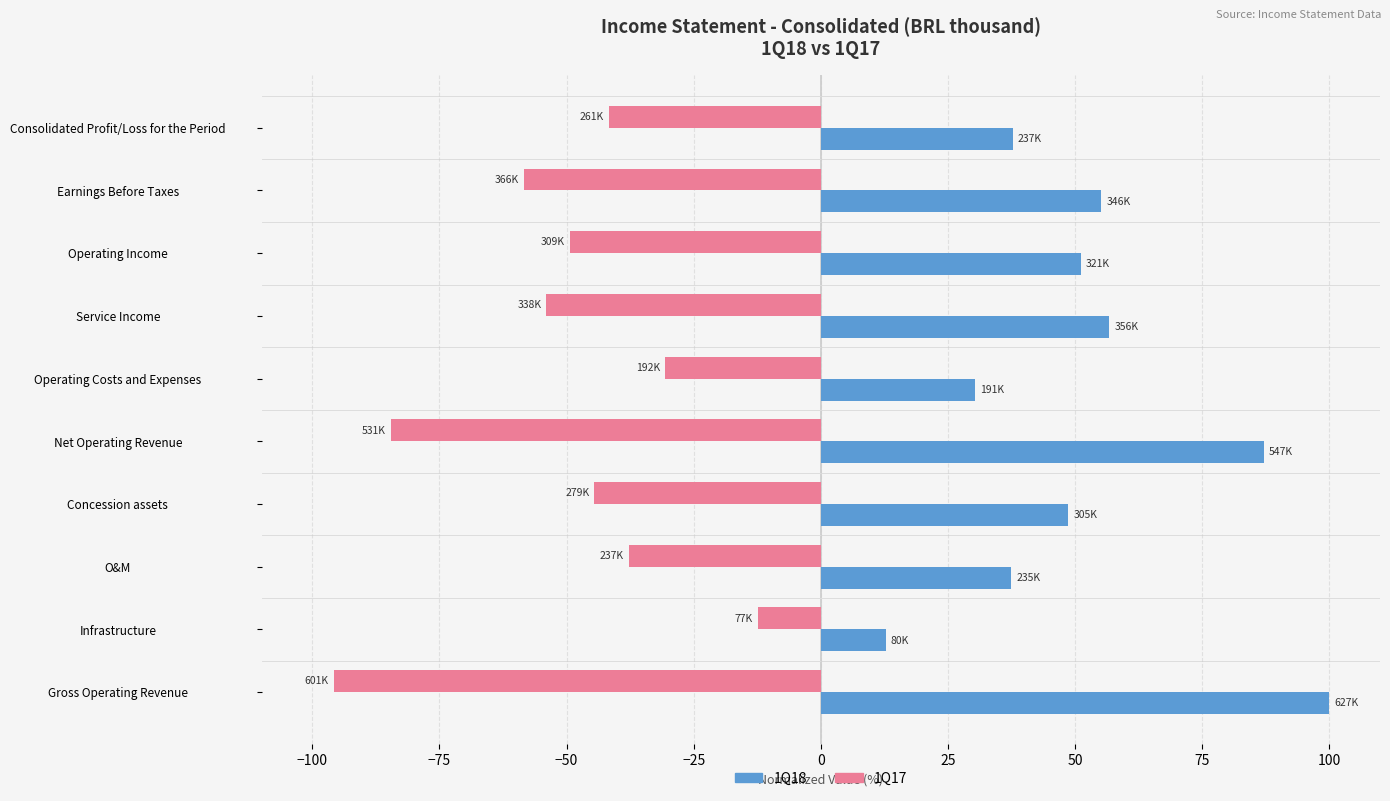

How many categories are shown in the chart?

10